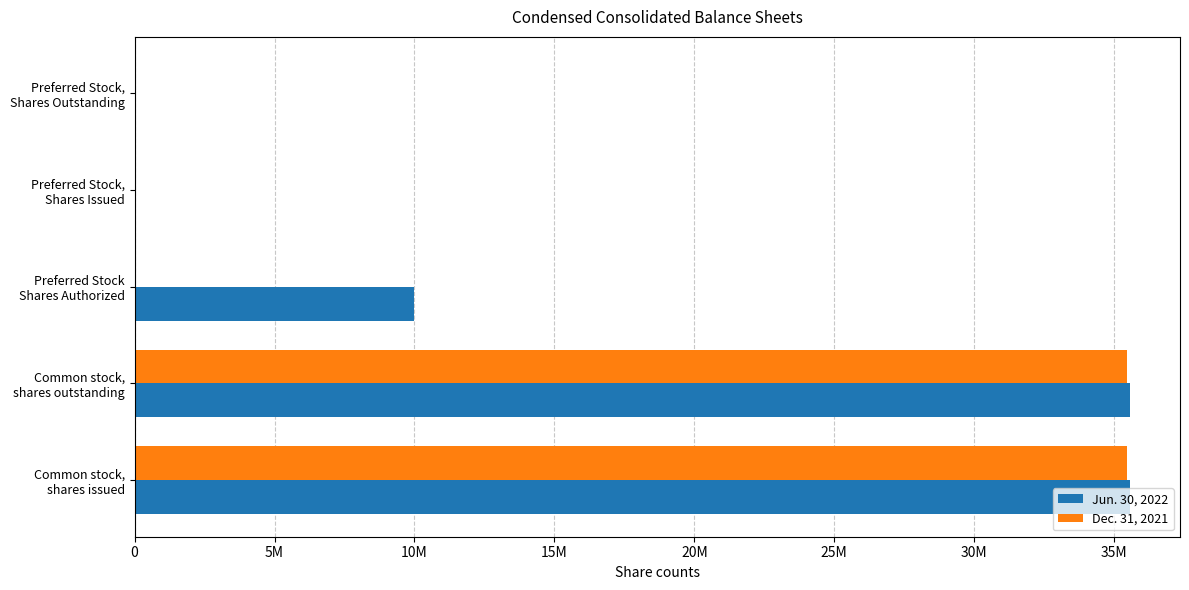

At which label is Jun. 30, 2022 closest to 17787661?

Preferred Stock
Shares Authorized